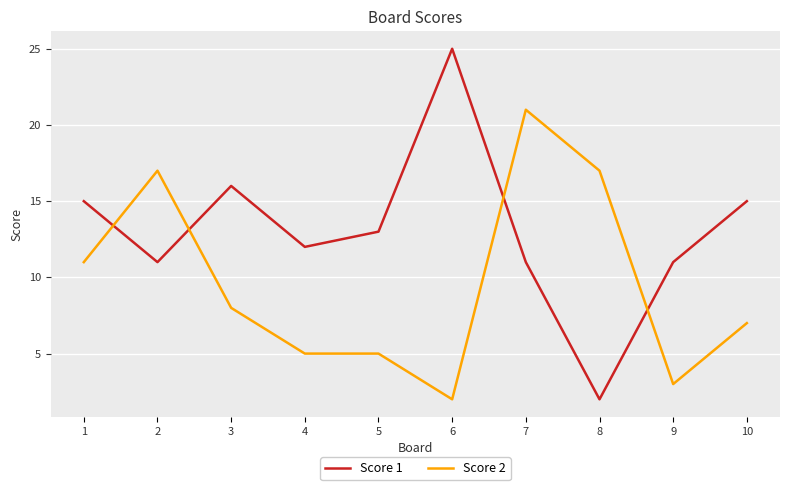

Which series has the largest range (max minus min)?

Score 1